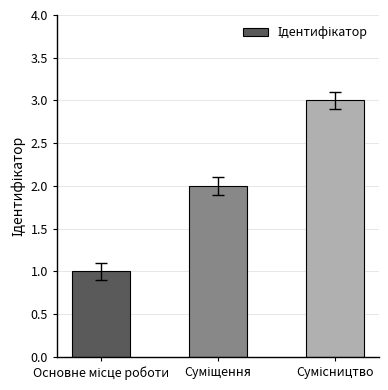

What is the sum of all values?

6